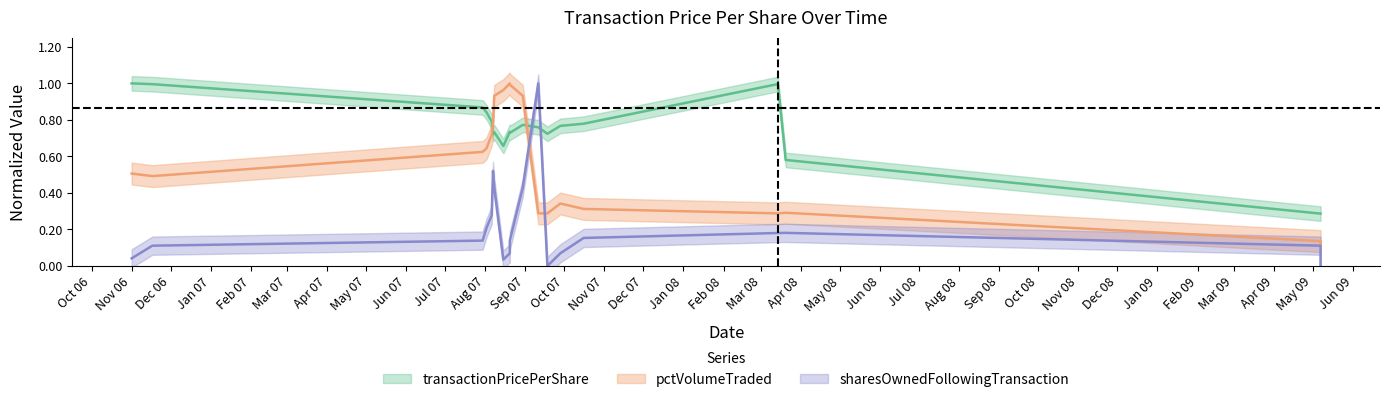

Is it true that pctVolumeTraded equals 0.5 at Nov 06?

True